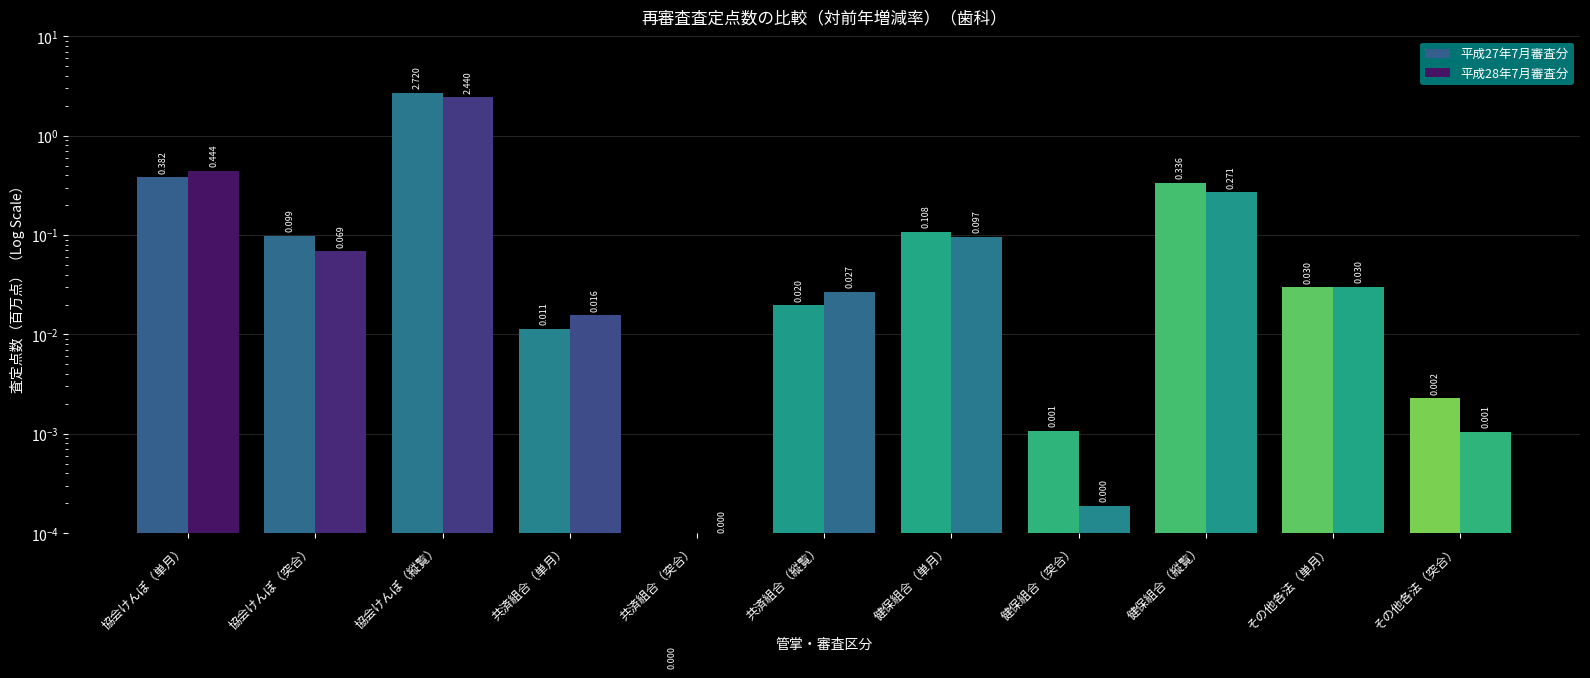

What is the sum of the 平成27年7月審査分 values at その他各法（突合） and 協会けんぽ（突合）?

0.1